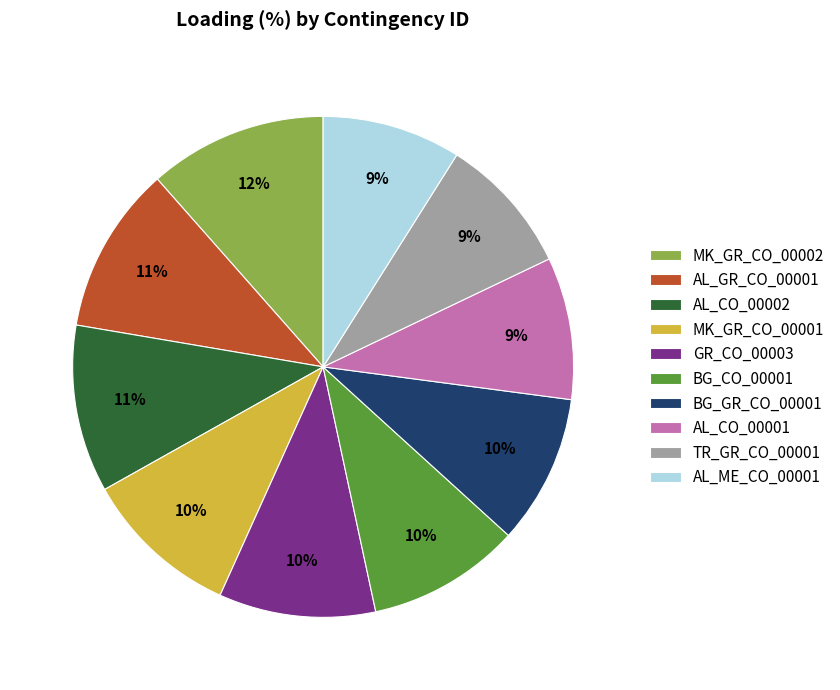

To the nearest percent, what percentage of the pie is GR_CO_00003?

10%